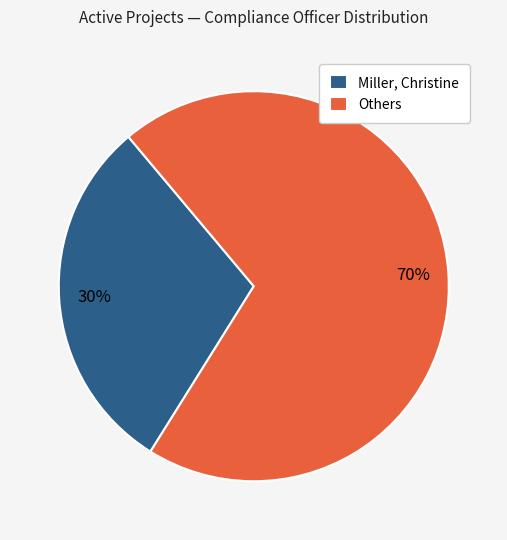

Is there a majority slice in this chart?

Yes